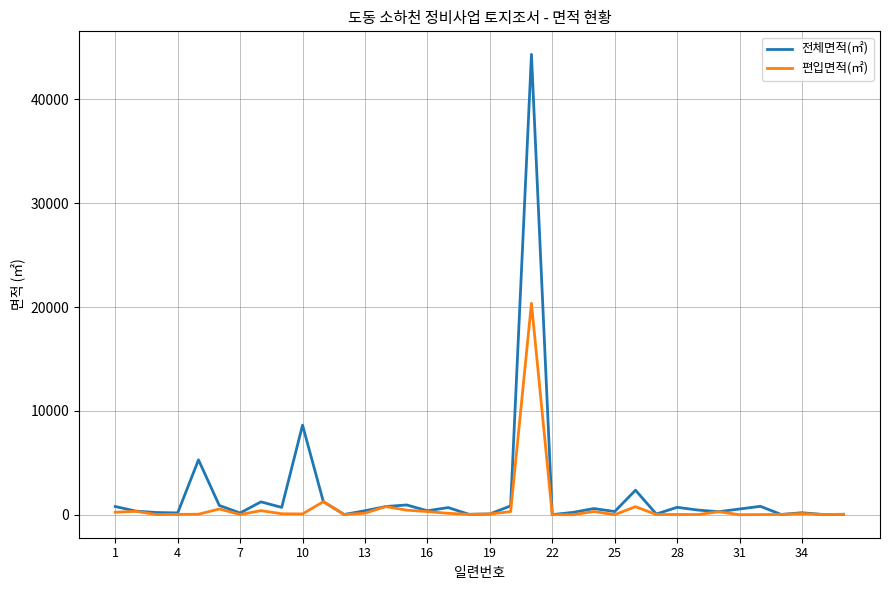

Which series has the widest spread of values?

전체면적(㎡)